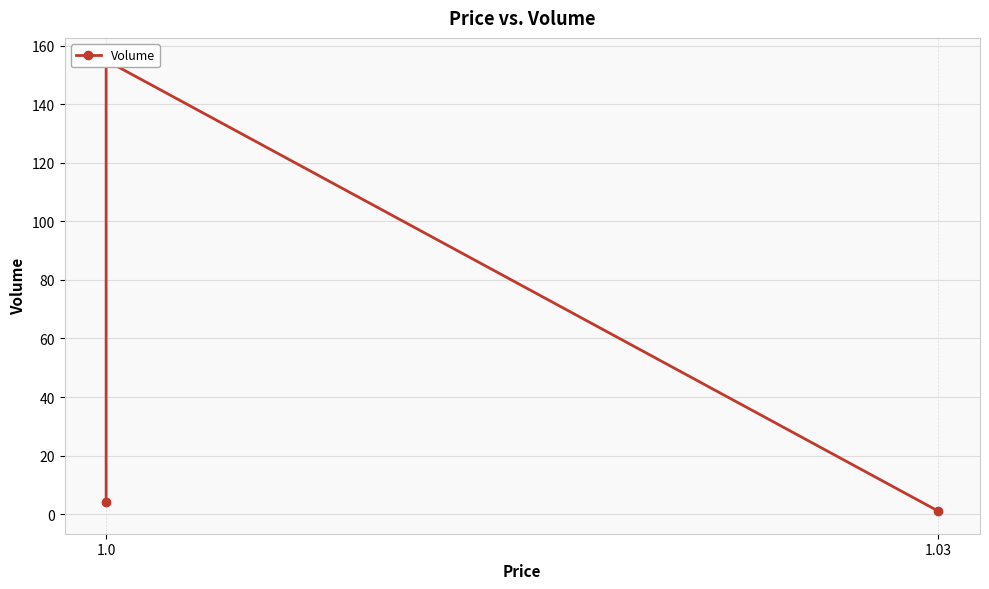

Count the number of categories in the chart.

3